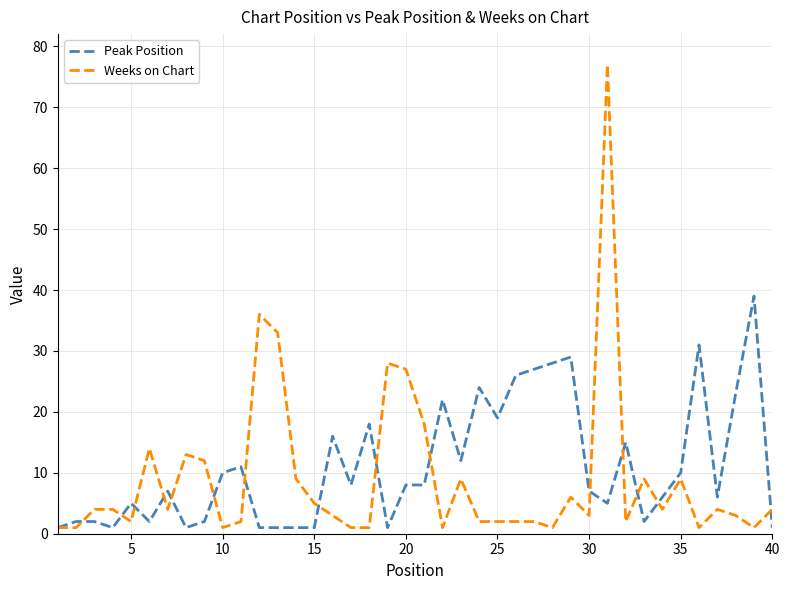

Which series has the largest total across all categories?

Peak Position